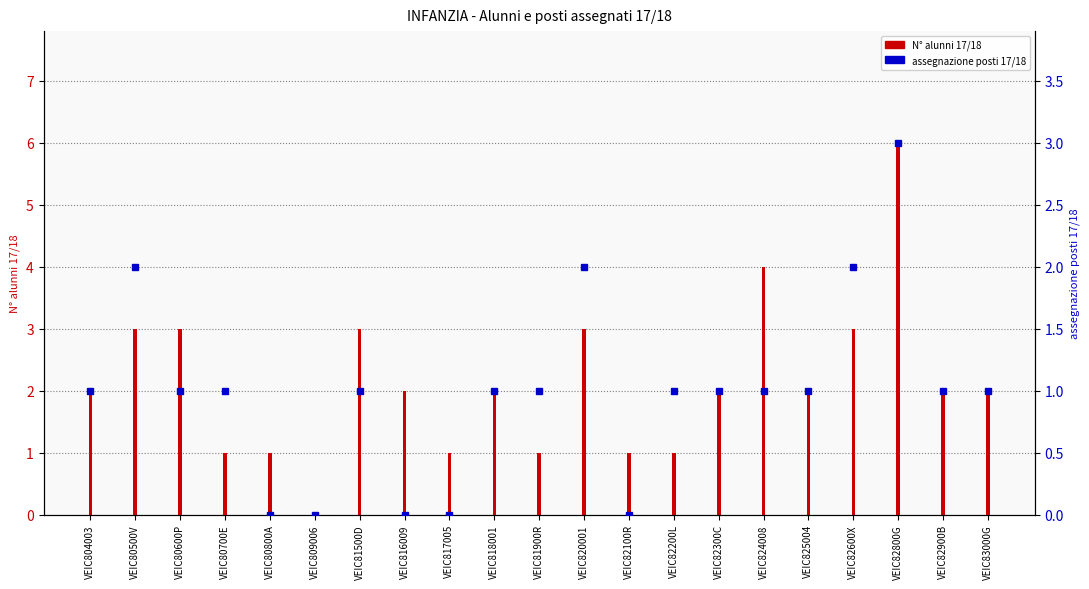

Reading left to right, list all the values displayed in this chart.

VEIC804003=2	VEIC80500V=3	VEIC80600P=3	VEIC80700E=1	VEIC80800A=1	VEIC809006=0	VEIC81500D=3	VEIC816009=2	VEIC817005=1	VEIC818001=2	VEIC81900R=1	VEIC820001=3	VEIC82100R=1	VEIC82200L=1	VEIC82300C=2	VEIC824008=4	VEIC825004=2	VEIC82600X=3	VEIC82800G=6	VEIC82900B=2	VEIC83000G=2